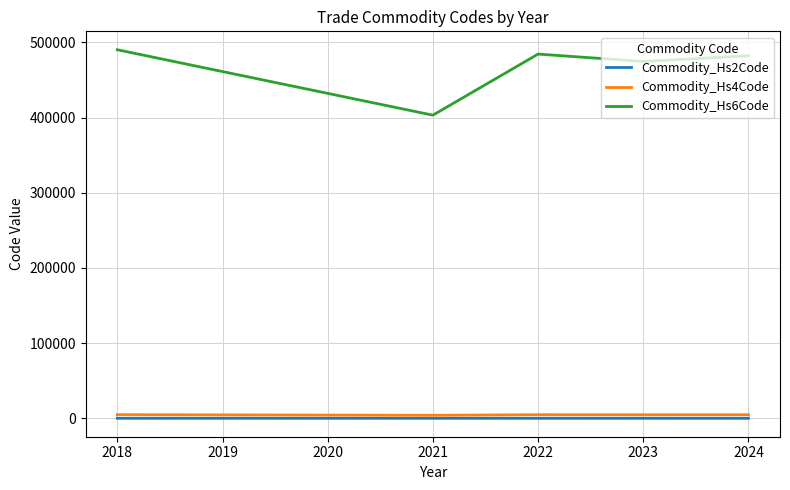

Which series has the largest total across all categories?

Commodity_Hs6Code